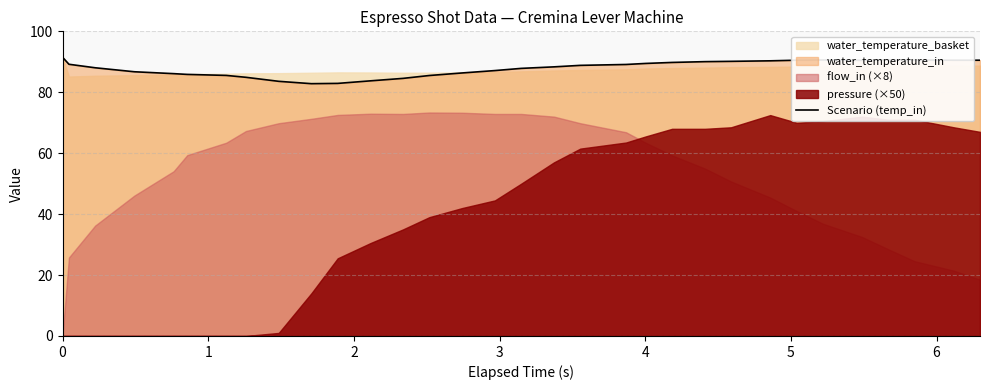

What is the value of the 29th point from the left?

90.7